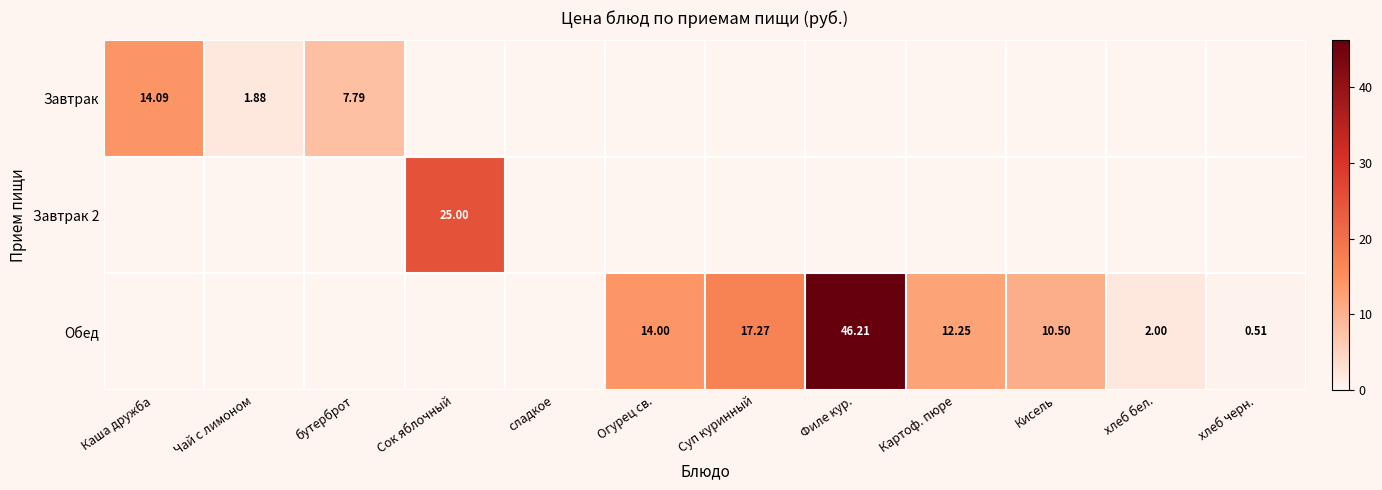

What is the spread (max minus min) of values at хлеб черн.?

0.5